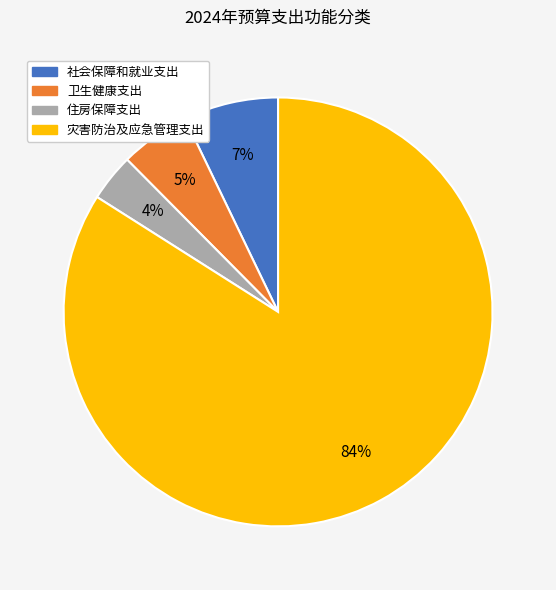

Which has a higher value, 灾害防治及应急管理支出 or 卫生健康支出?

灾害防治及应急管理支出